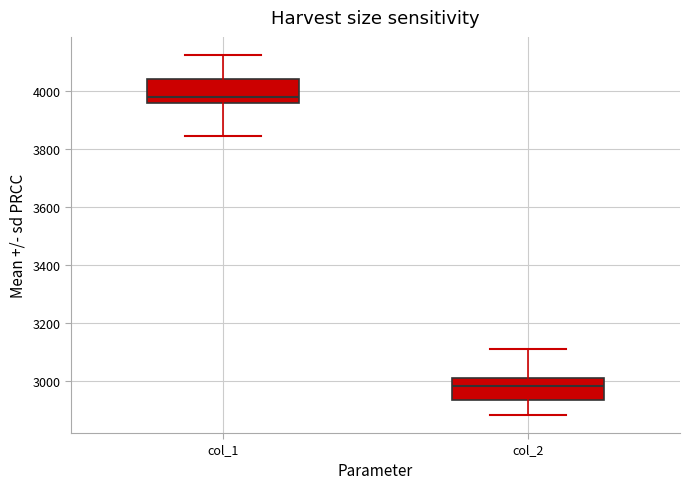

Where does the median line of the box for col_1 sit on the y-axis? The values are not printed on the chart, so give them approximately, as read against the axis.

3980